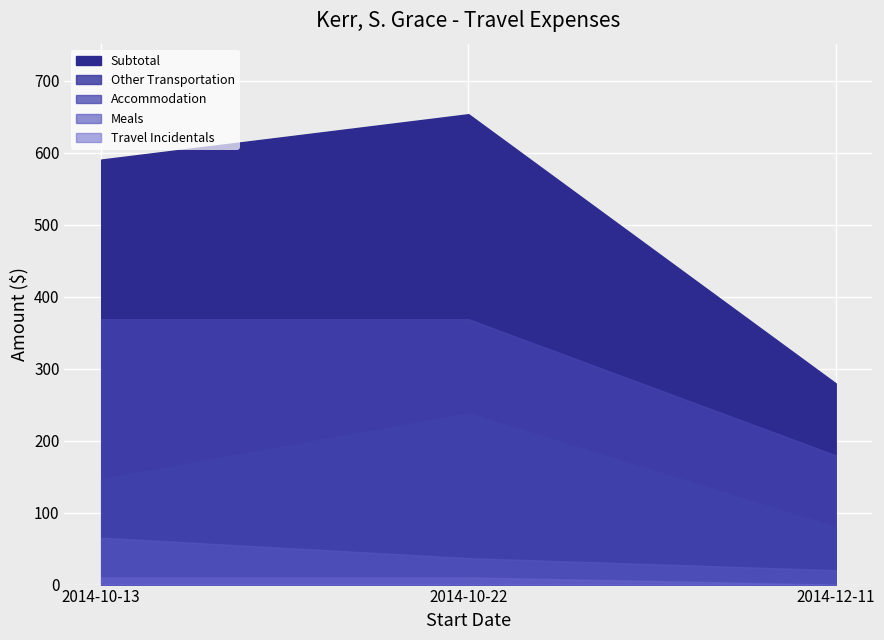

What is the sum of the Meals values at 2014-10-13 and 2014-10-22?

102.0